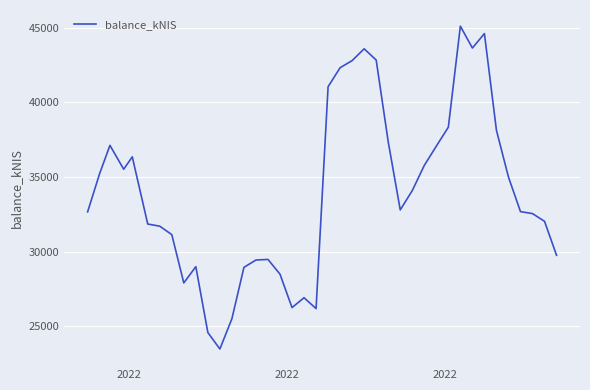

What is the minimum value shown in the chart?

23481.6